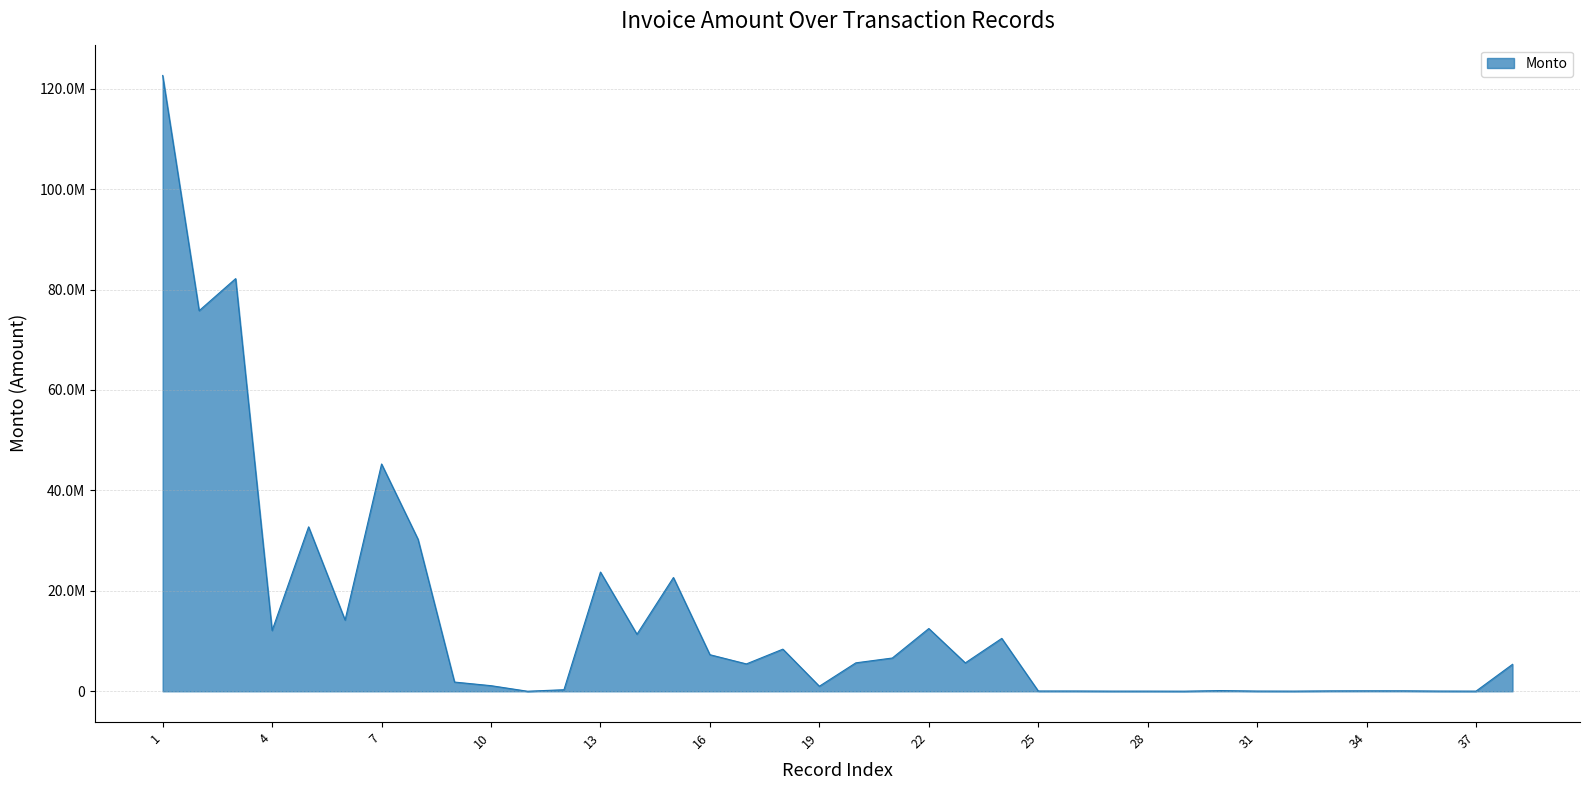

List the labels in order of value, smallest first.

11, 29, 27, 28, 32, 37, 31, 36, 25, 26, 33, 34, 35, 30, 12, 19, 10, 9, 38, 17, 23, 20, 21, 16, 18, 24, 14, 4, 22, 6, 15, 13, 8, 5, 7, 2, 3, 1